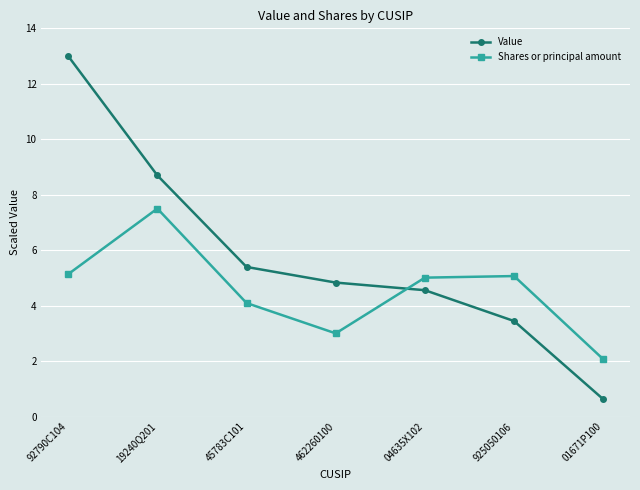

In Shares or principal amount, how many points are lower than both neighbors (excluding endpoints)?

1